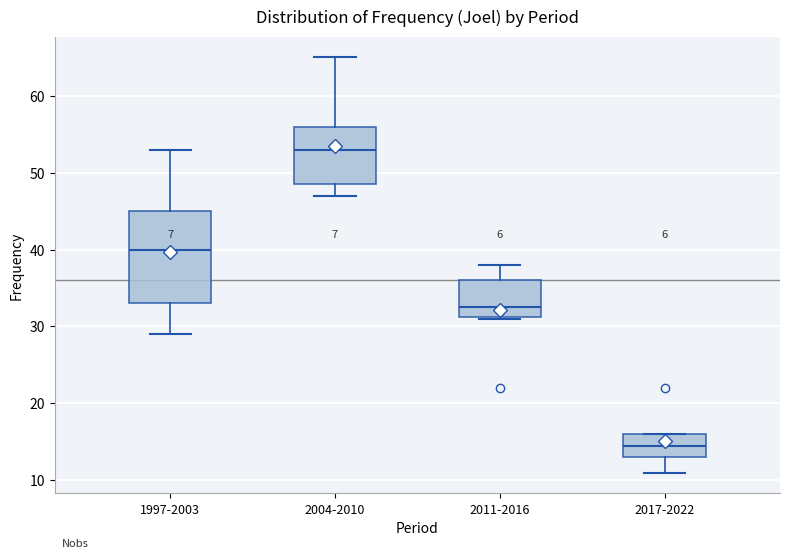

Reading left to right, transcribe this box plot: for each box, give where its median line is, the range the box spans, and where its two whiskers end, as read against the y-axis. The values are not printed on the chart, so give them approximately, as read against the axis.

1997-2003: median 40, box 33 to 45, whiskers 29 to 53
2004-2010: median 53, box 49 to 56, whiskers 47 to 65
2011-2016: median 33, box 31 to 36, whiskers 31 to 38
2017-2022: median 15, box 13 to 16, whiskers 11 to 16